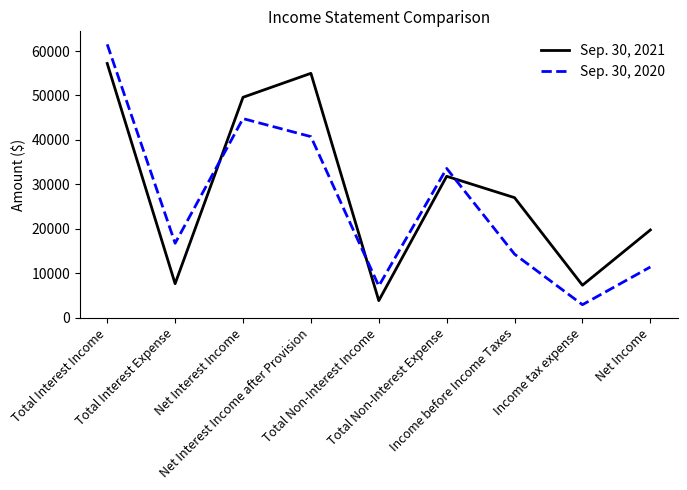

What is the sum of the Sep. 30, 2020 values at Net Interest Income and Total Non-Interest Income?

51895